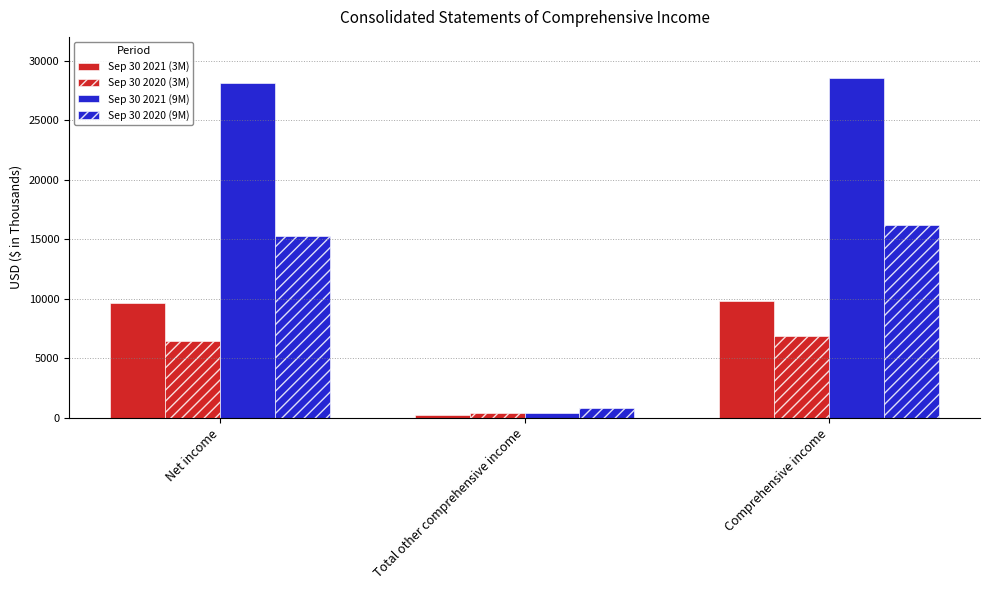

At how many categories does at least one series exceed 5774?

2